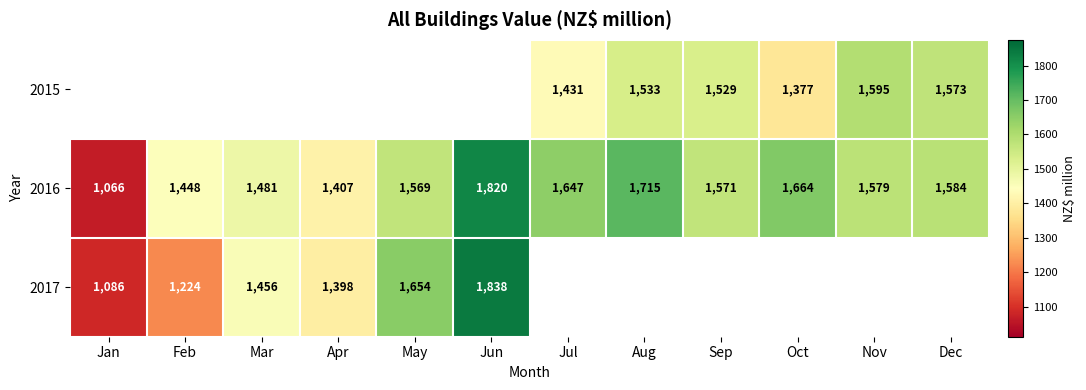

What is the difference between the second highest and second lowest values in the 2016 series?

308